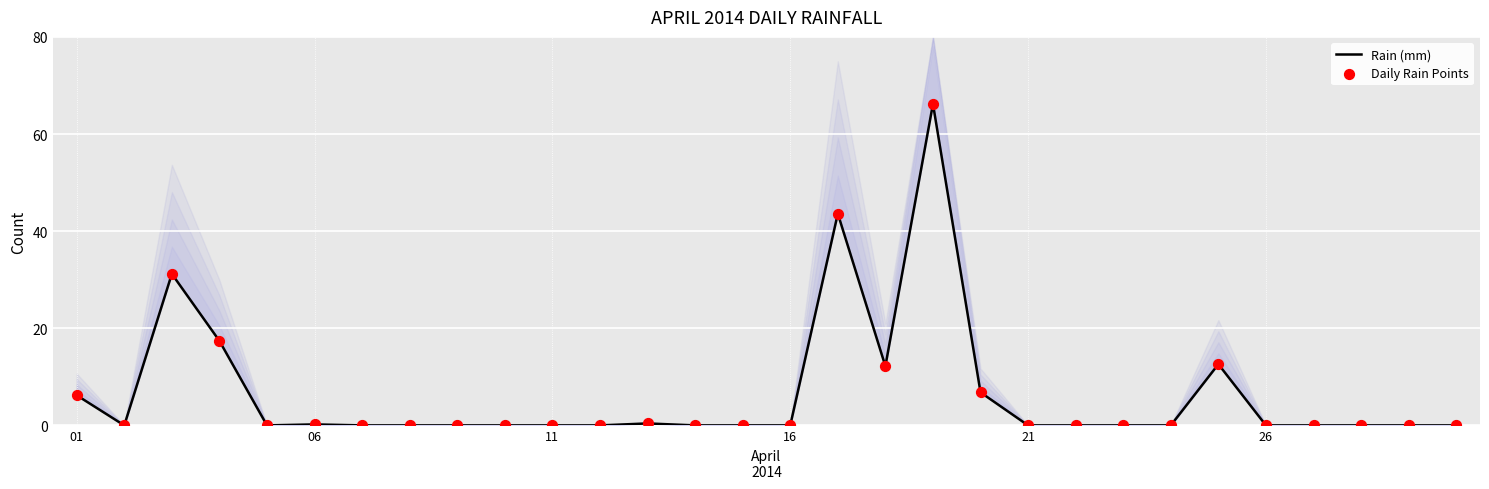

Is the value of Daily Rain Points at 18 greater than the value of Rain (mm) at 9?

Yes